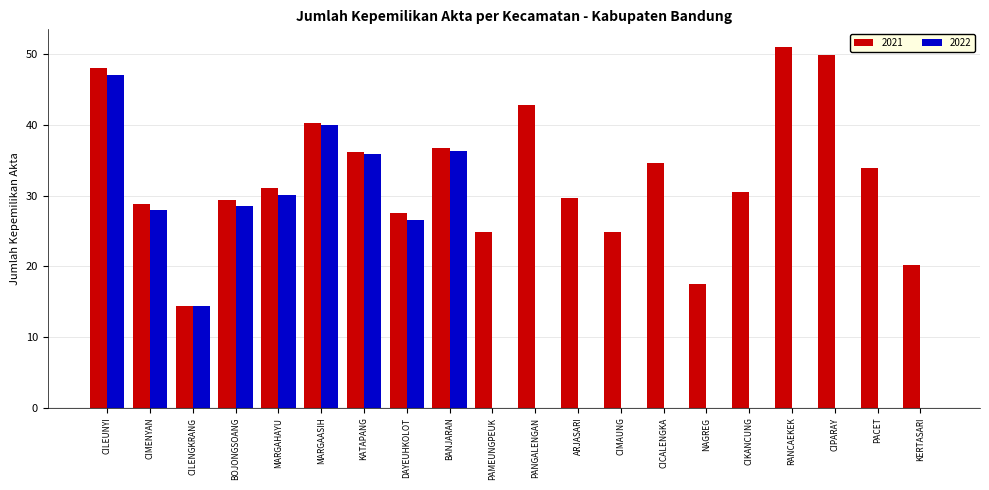

The value of 2022 at ARJASARI is 0.0. True or false?

True